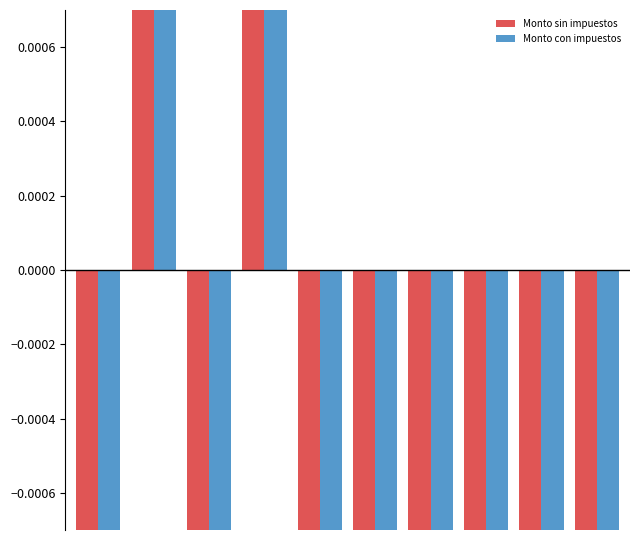

Which category has the highest value across all series?

1